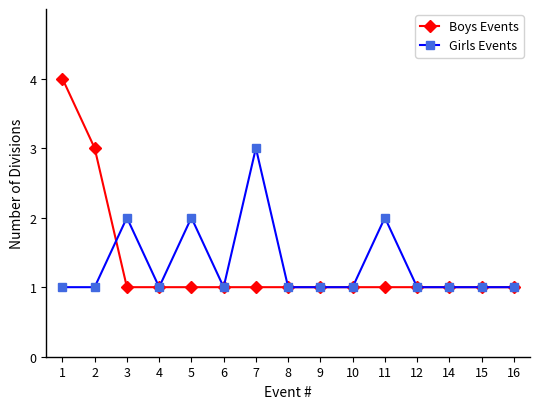

Is the value of Girls Events at 6 greater than the value of Boys Events at 1?

No